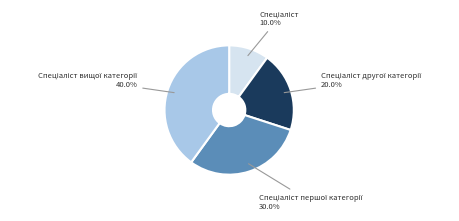

Does any single category account for the majority?

No